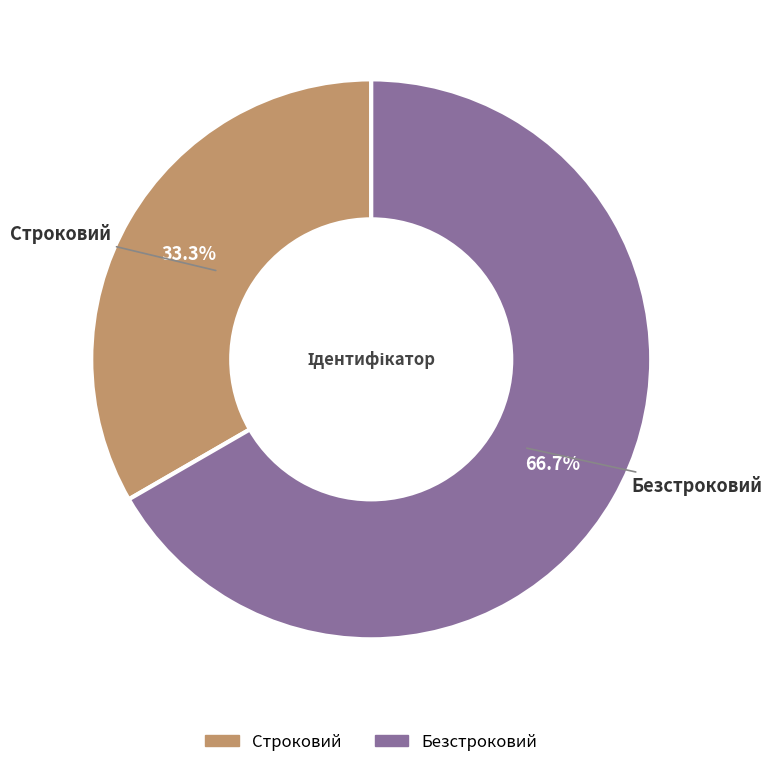

Rank the categories by value from highest to lowest.

Безстроковий, Строковий